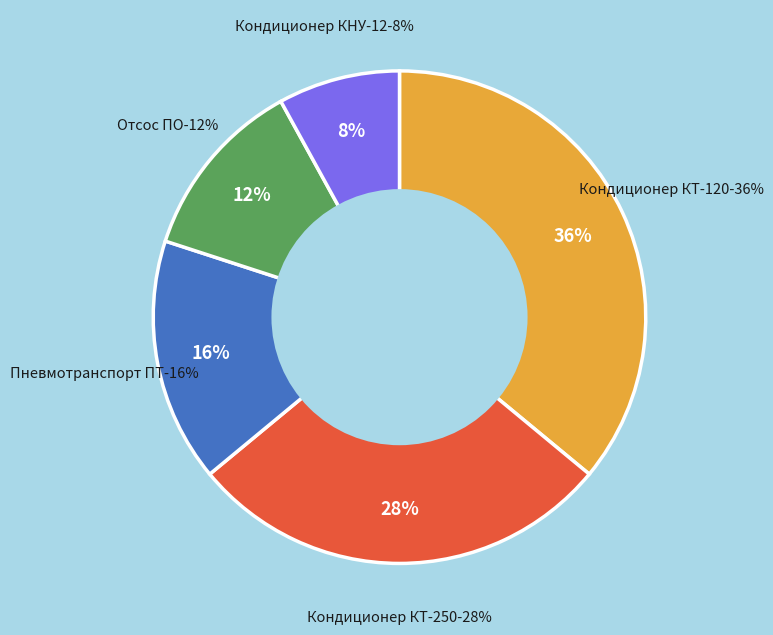

Is there any slice that represents more than half of the pie?

No